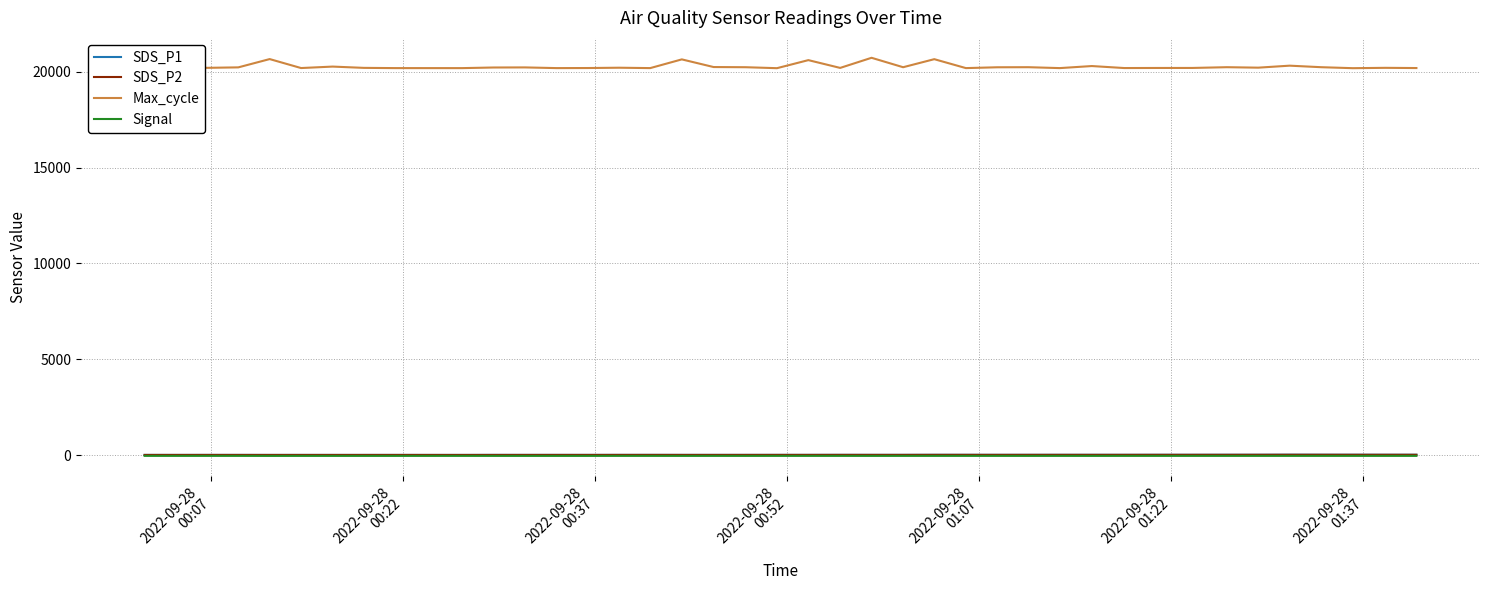

Which series has the largest range (max minus min)?

Max_cycle